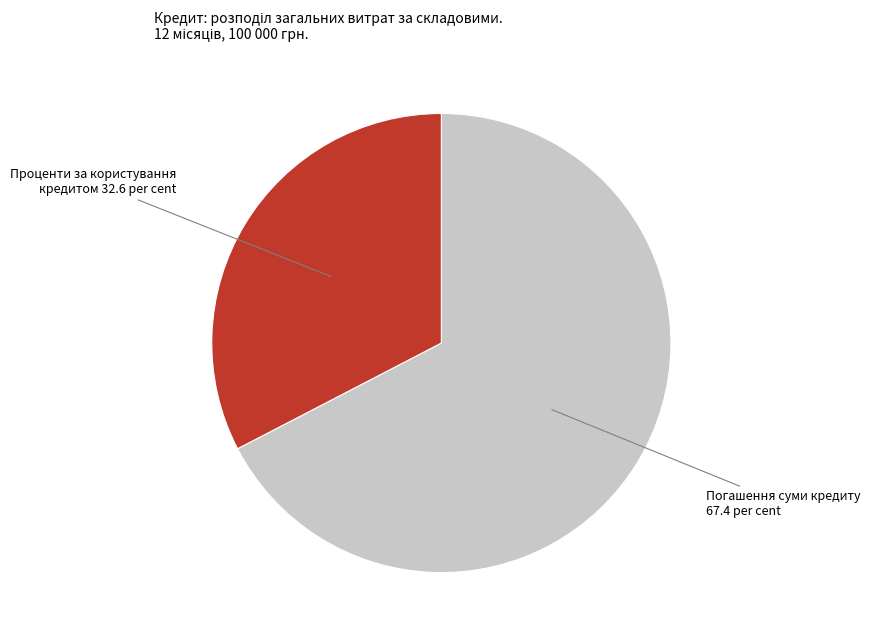

Does Погашення суми кредиту account for over 50% of the chart?

Yes